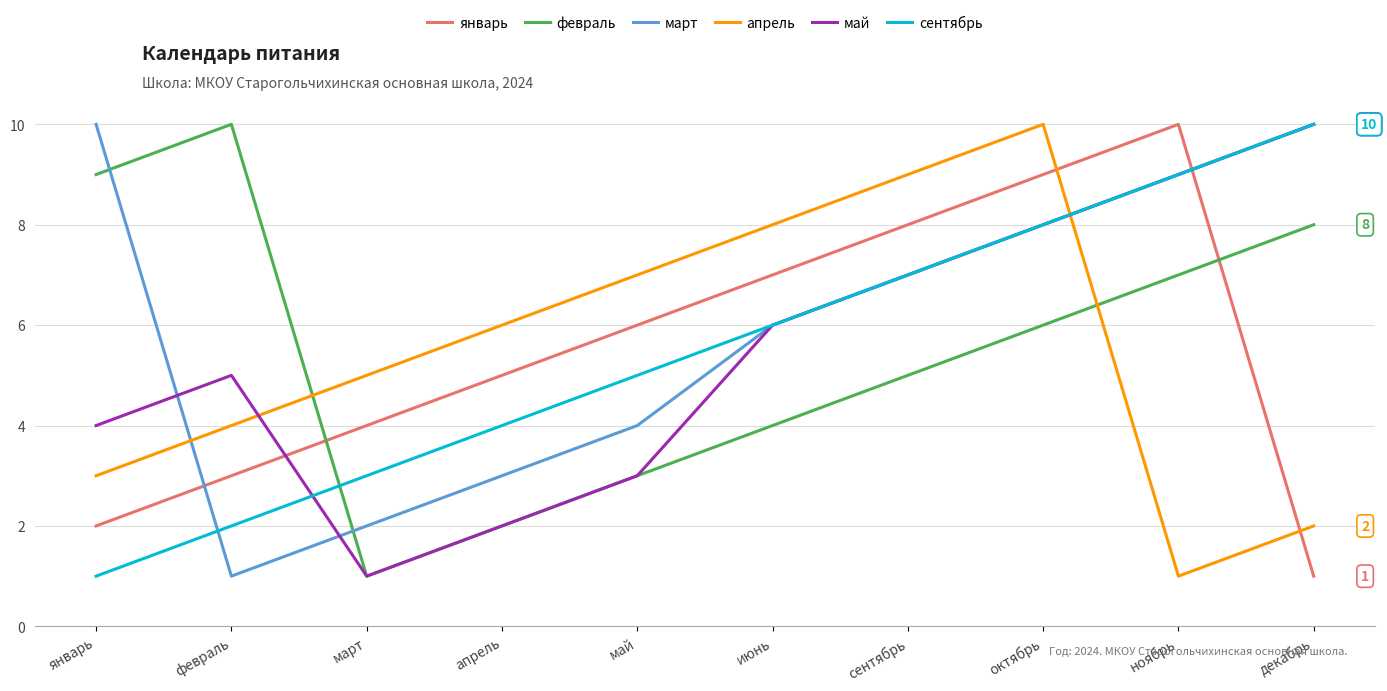

True or false: апрель has more than 0 points higher than both neighbors.

True